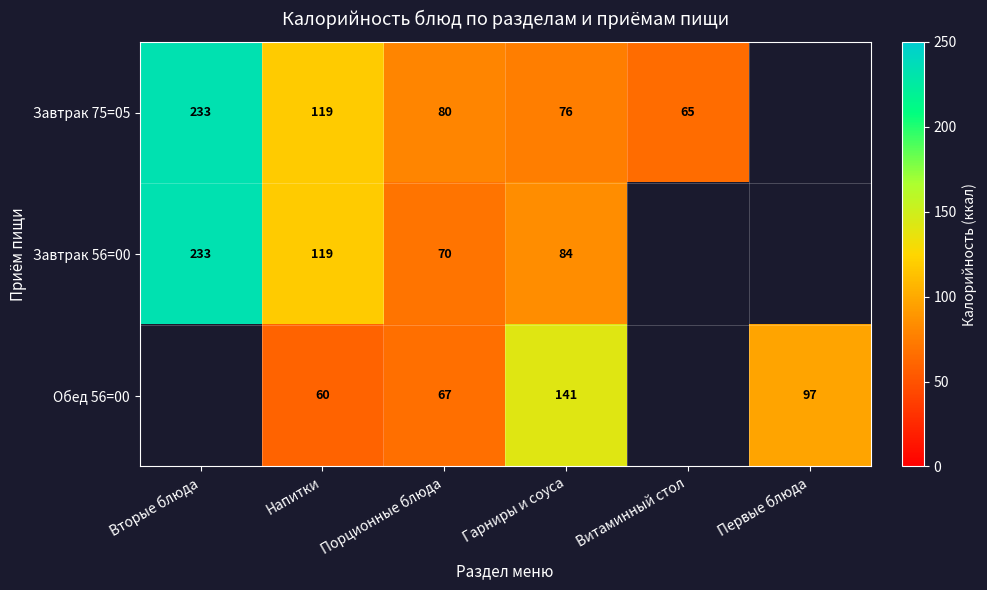

The Обед 56=00 series shows 168 at Первые блюда. True or false?

False